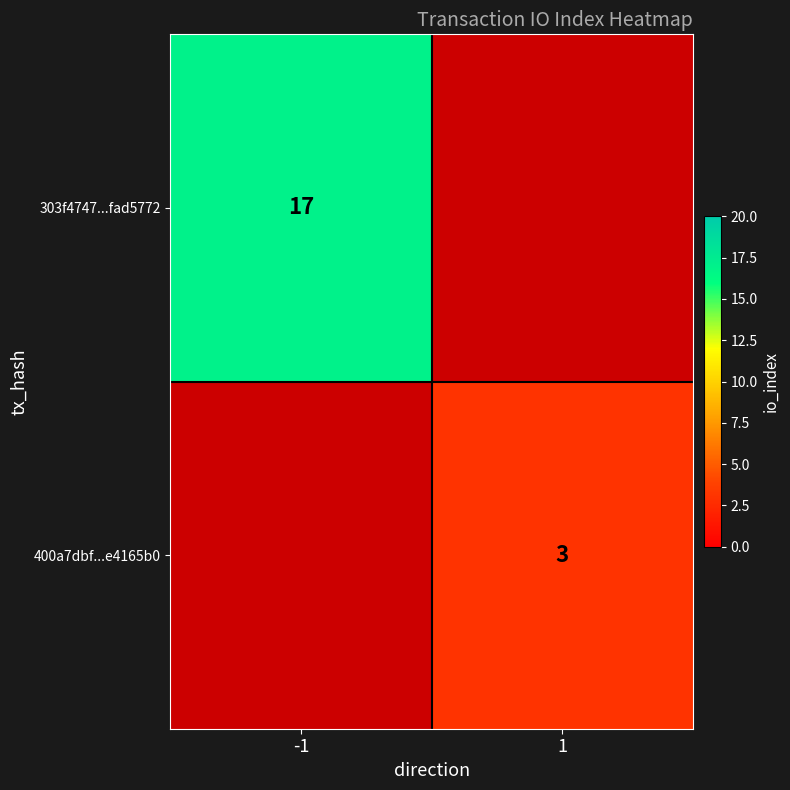

Is the value of 400a7dbf...e4165b0 at 1 greater than the value of 303f4747...fad5772 at -1?

No